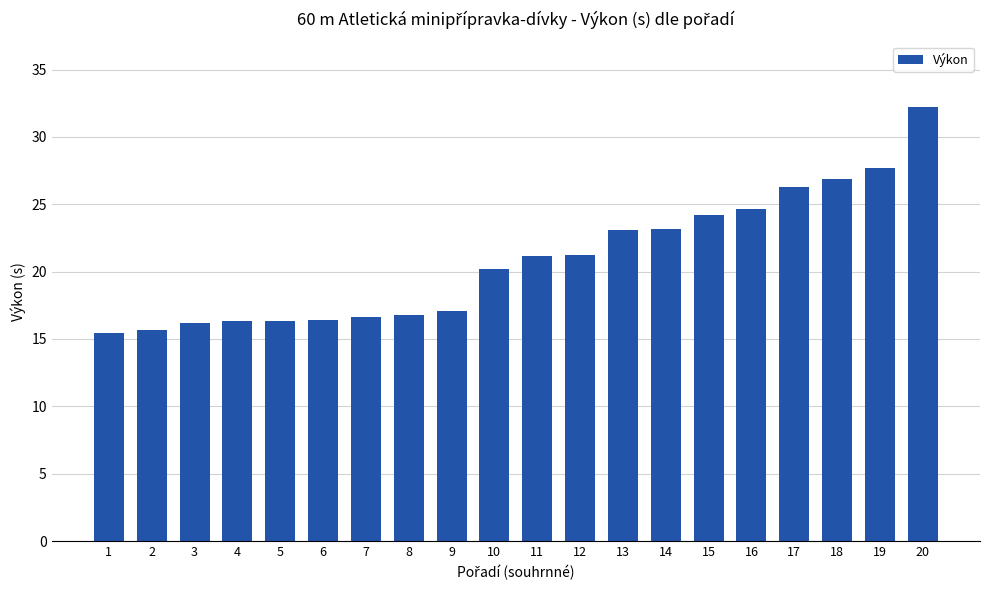

What is the sum of all values?

417.8